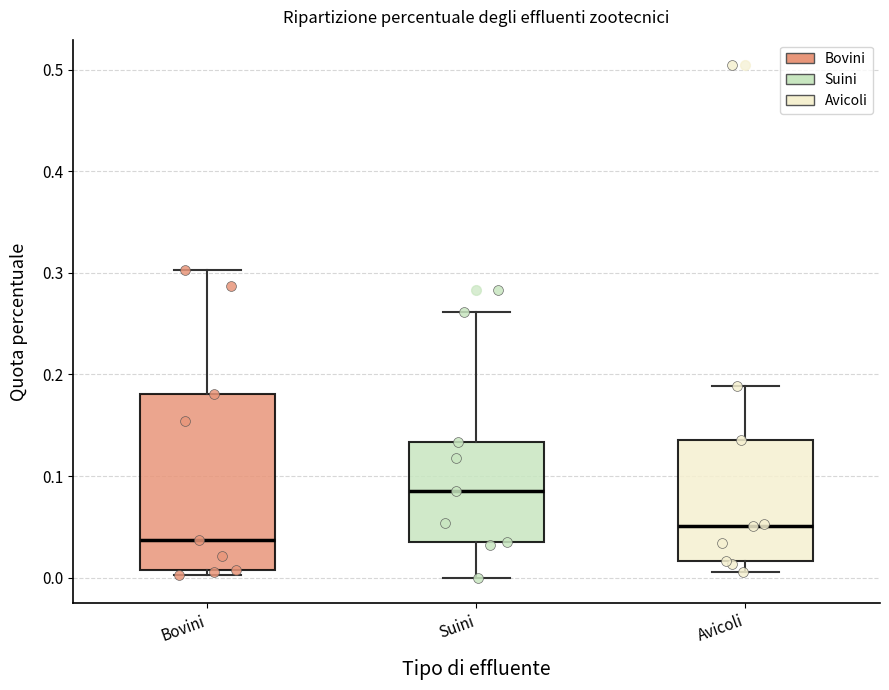

Reading left to right, read every box against the y-axis: the position of its median line, the range the box covers, and the ends of its whiskers. The values are not printed on the chart, so give them approximately, as read against the axis.

Bovini: median 0.04, box 0.01 to 0.18, whiskers 0.00 to 0.30
Suini: median 0.09, box 0.03 to 0.13, whiskers 0.00 to 0.26
Avicoli: median 0.05, box 0.02 to 0.14, whiskers 0.01 to 0.19